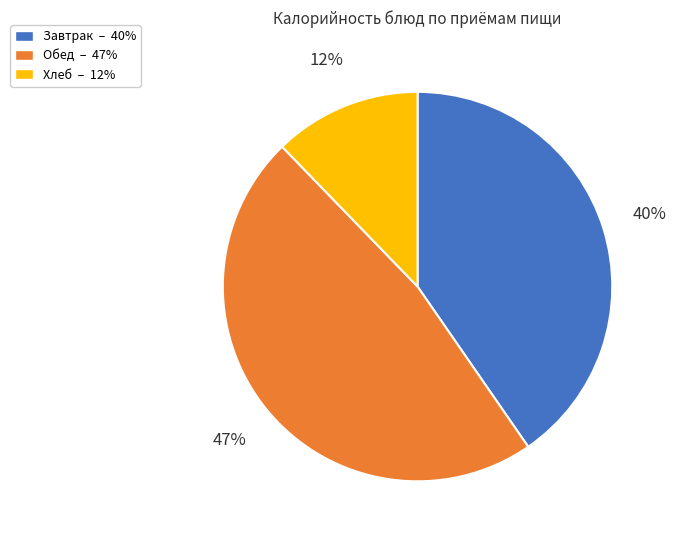

Do Завтрак – 40% and Хлеб – 12% together represent more than half of the pie?

Yes